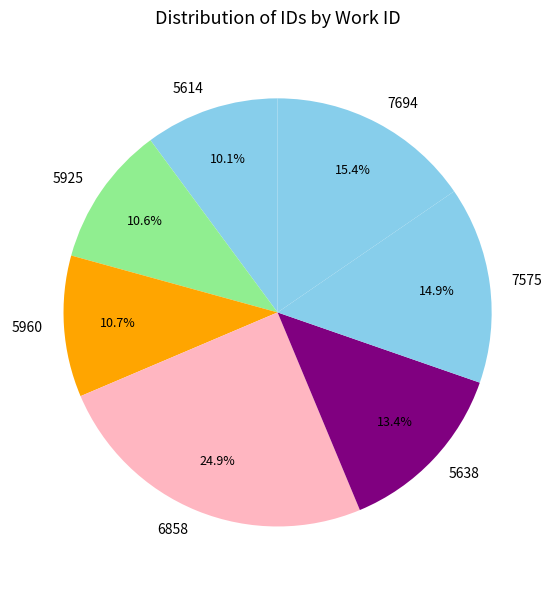

What is the ratio of the value at 5960 to the value at 5925?

1.0